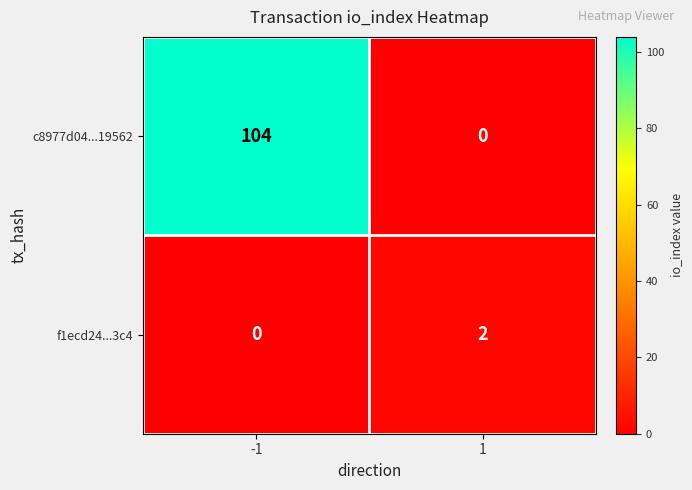

What is the sum of all c8977d04...19562 values?

104